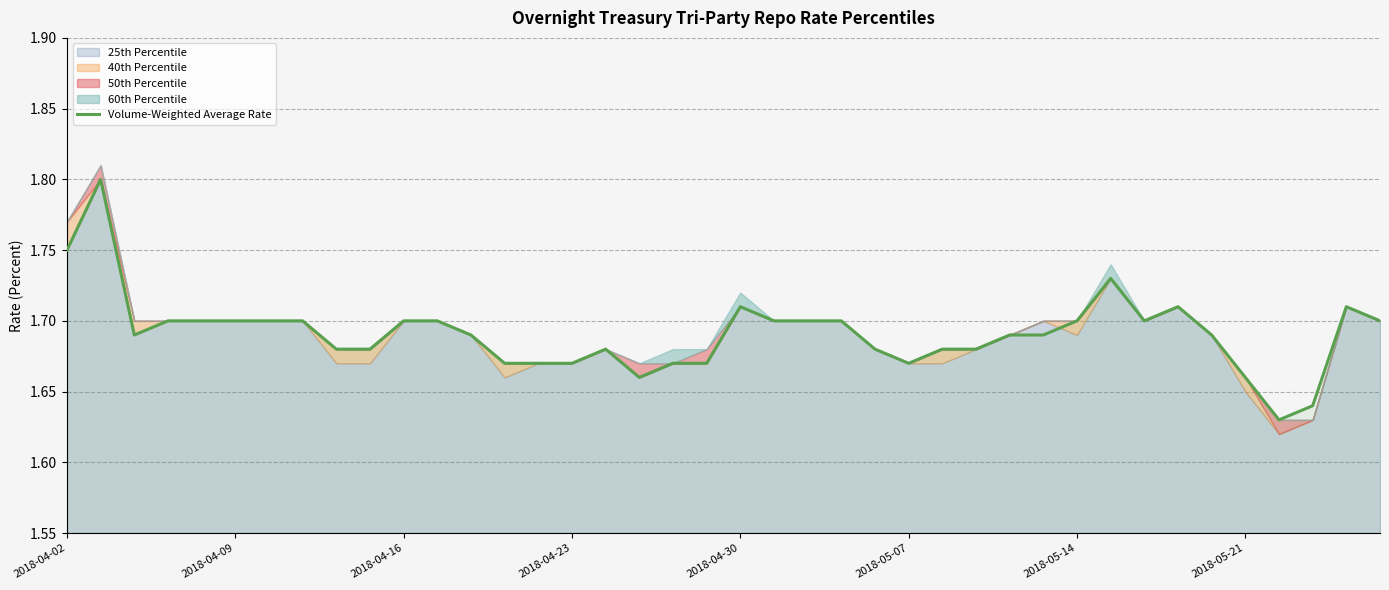

True or false: Volume-Weighted Average Rate has a value of 1.7 at 2018-05-14.

True